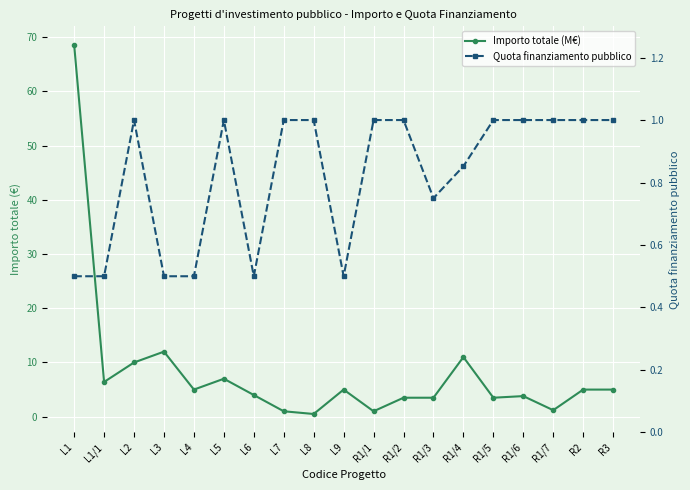

Is it true that Quota finanziamento pubblico equals 0.3 at L3?

False